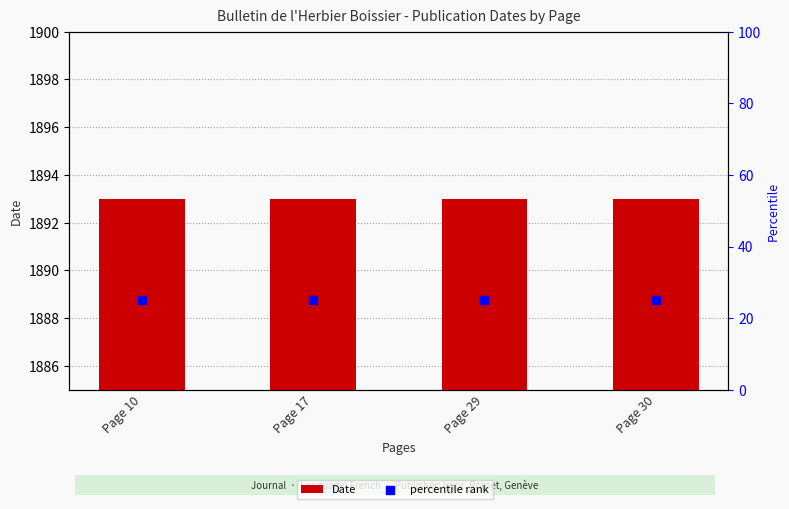

What is the total value across all series at Page 17?

1918